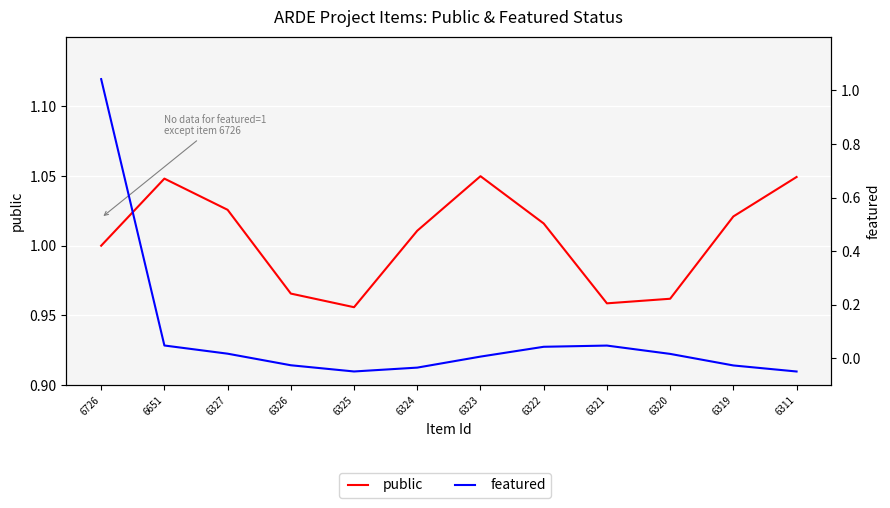

After their last crossing, which series has the higher values: public or featured?

public